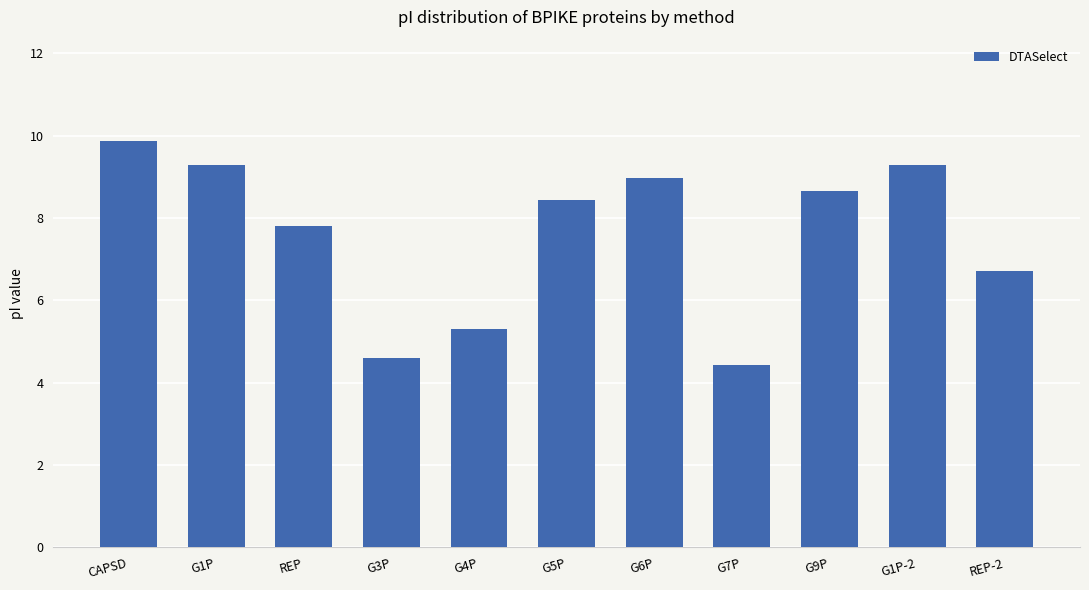

Reading left to right, transcribe all the data shown in this chart.

9.9	9.3	7.8	4.6	5.3	8.4	9.0	4.4	8.7	9.3	6.7